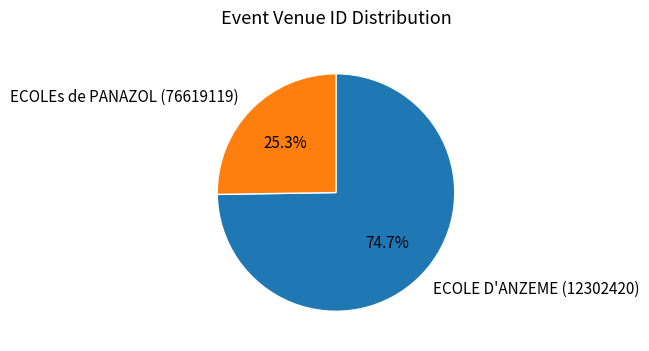

Which has a higher value, ECOLEs de PANAZOL (76619119) or ECOLE D'ANZEME (12302420)?

ECOLE D'ANZEME (12302420)